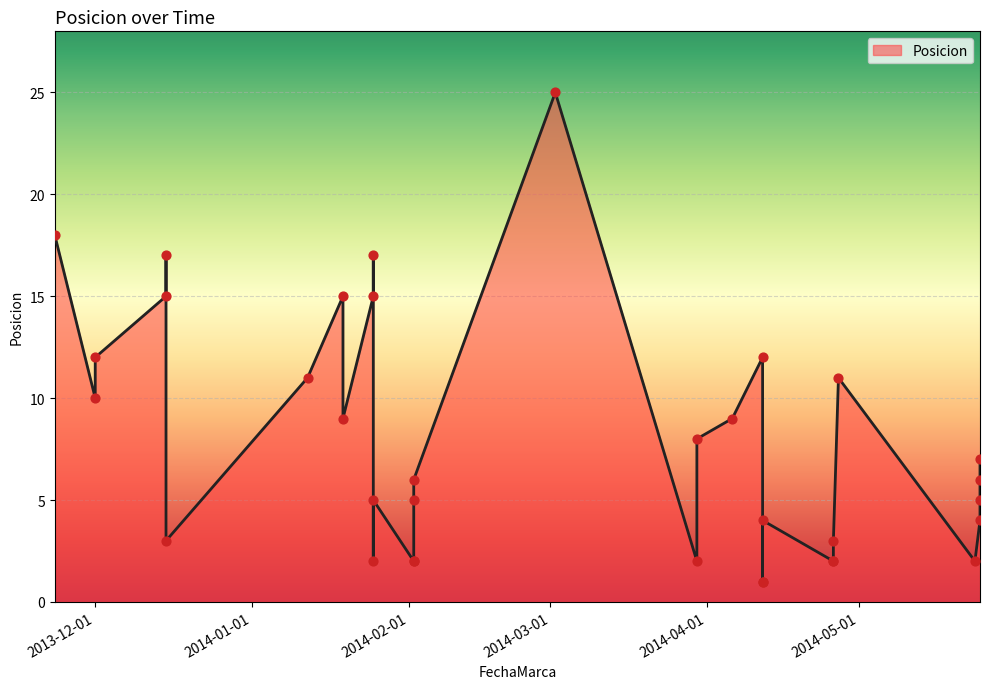

What is the change in value from 2014-05-25 to 2014-05-25?

+2